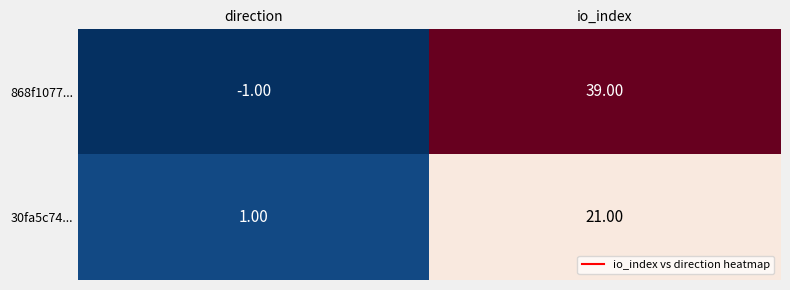

What is the difference between the 30fa5c74... values at direction and io_index?

20